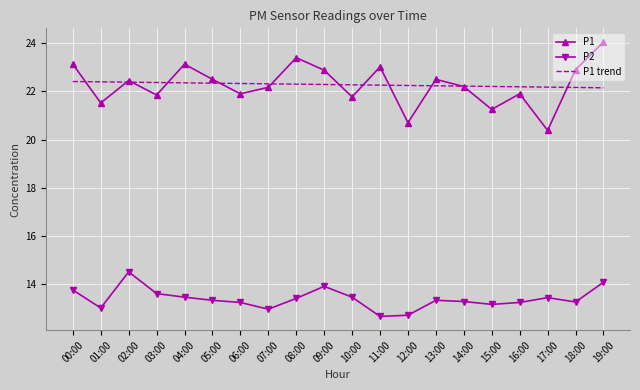

What is the total value across all series at 13:00?

58.1